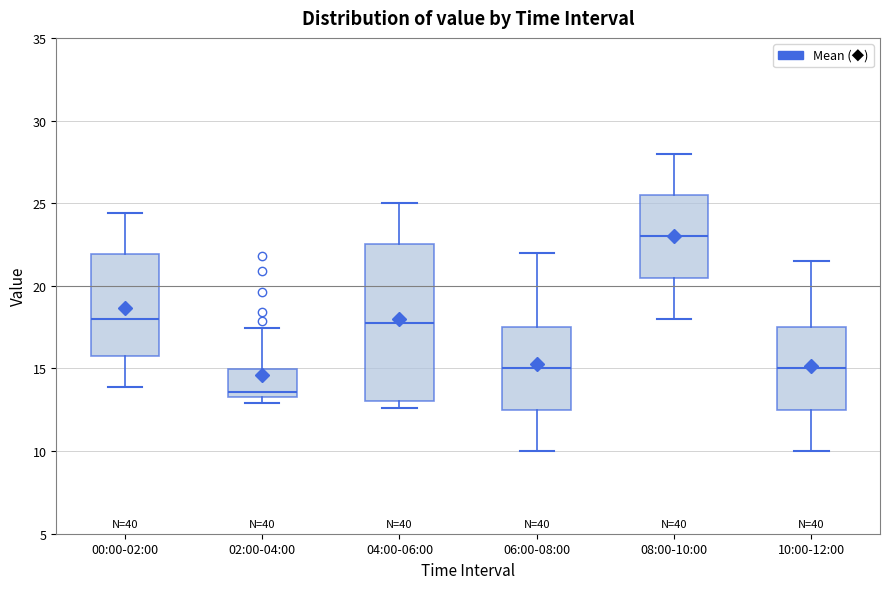

Reading left to right, read every box against the y-axis: the position of its median line, the range the box covers, and the ends of its whiskers. The values are not printed on the chart, so give them approximately, as read against the axis.

00:00-02:00: median 18.0, box 16.0 to 22.0, whiskers 14.0 to 24.5
02:00-04:00: median 13.5 (just above the box's lower edge), box 13.5 to 15.0, whiskers 13.0 to 17.5
04:00-06:00: median 18.0, box 13.0 to 22.5, whiskers 12.5 to 25.0
06:00-08:00: median 15.0, box 12.5 to 17.5, whiskers 10.0 to 22.0
08:00-10:00: median 23.0, box 20.5 to 25.5, whiskers 18.0 to 28.0
10:00-12:00: median 15.0, box 12.5 to 17.5, whiskers 10.0 to 21.5